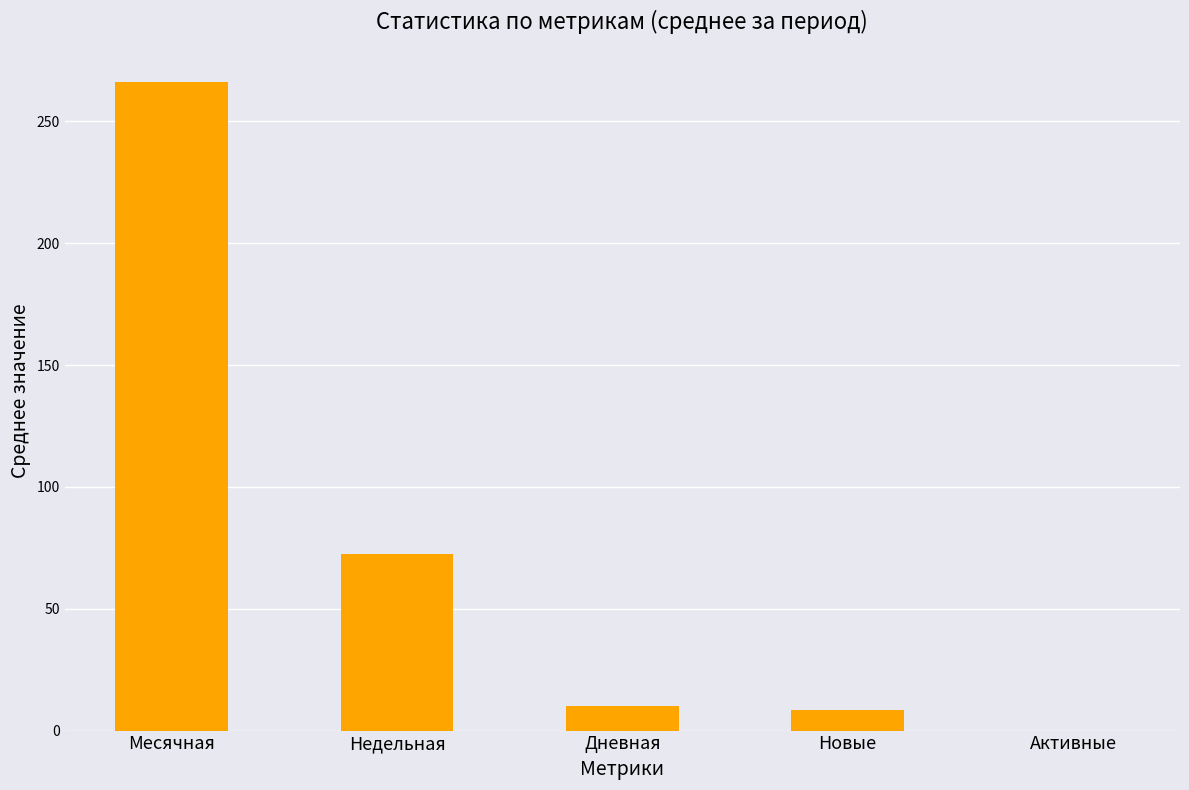

Is it true that the value at Активные is 0.0?

True